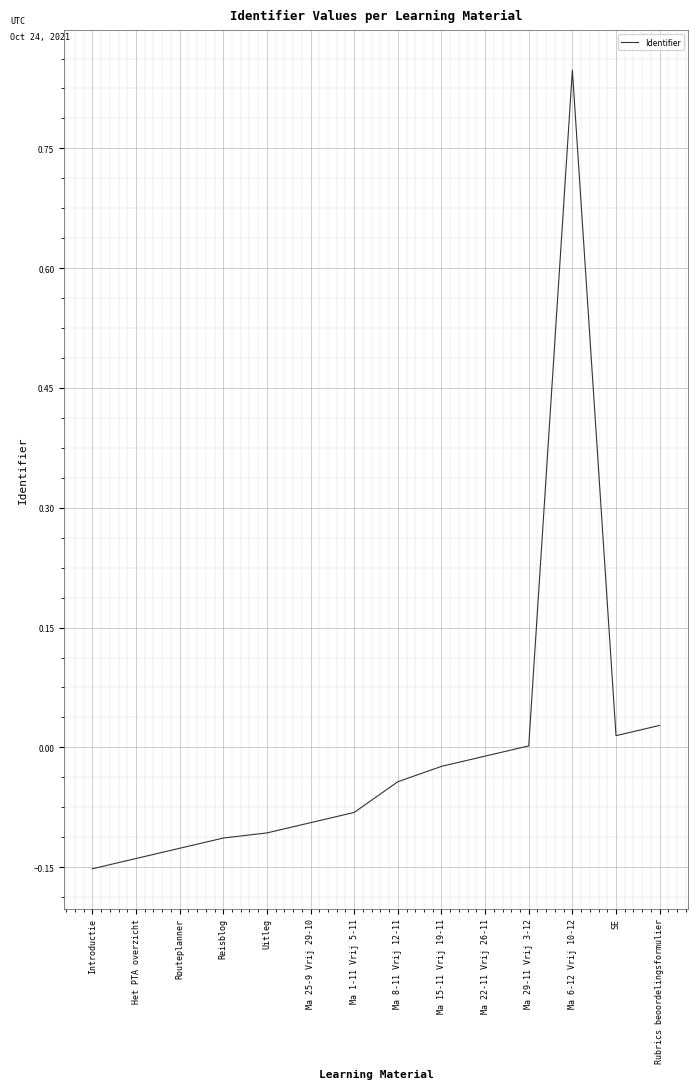

At which category does the chart reach its peak across all series?

Ma 6-12 Vrij 10-12